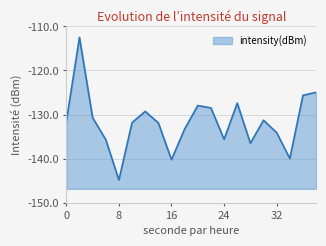

Reading right to left, what are all the values shown in this chart?

-124.9	-125.6	-140.0	-134.1	-131.3	-136.5	-127.4	-135.6	-128.5	-127.9	-133.3	-140.2	-131.9	-129.3	-131.8	-144.8	-135.7	-130.7	-112.5	-131.6